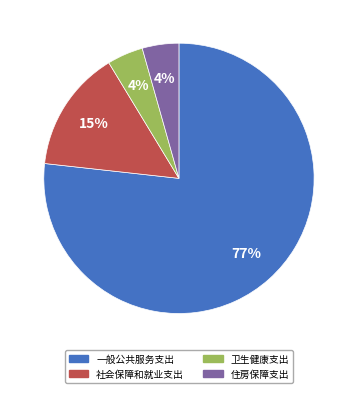

Approximately how many times larger is the value at 卫生健康支出 compared to 一般公共服务支出?

0.1